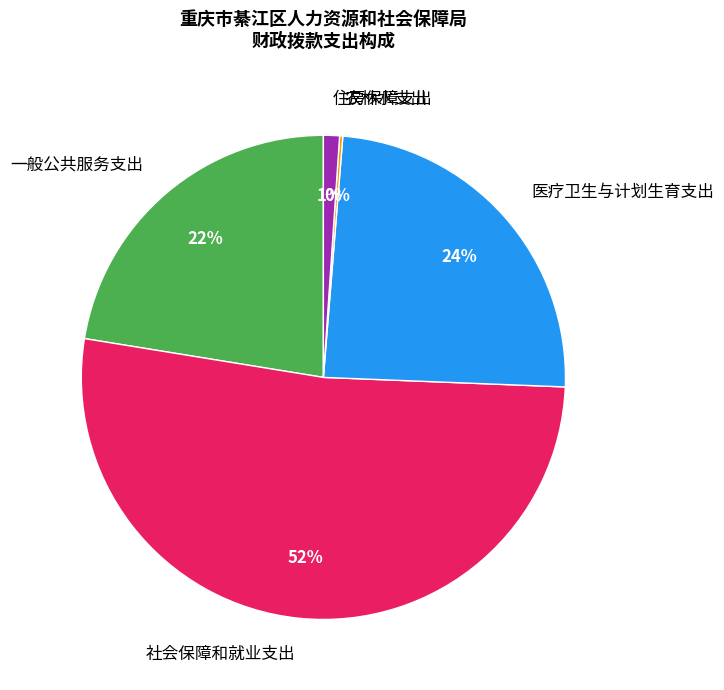

Does any single category account for the majority?

Yes